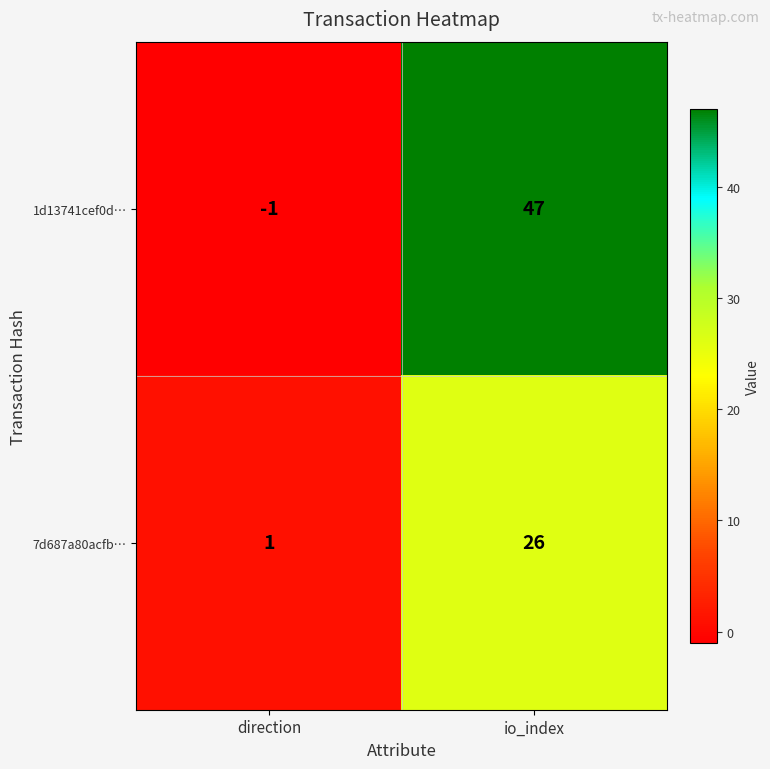

At how many categories does at least one series exceed 27?

1